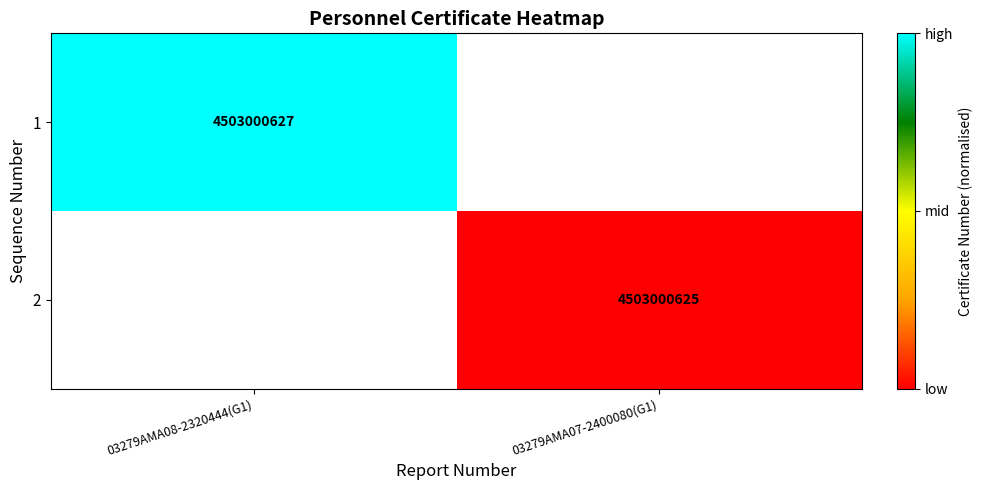

How many data points does each series have?

2